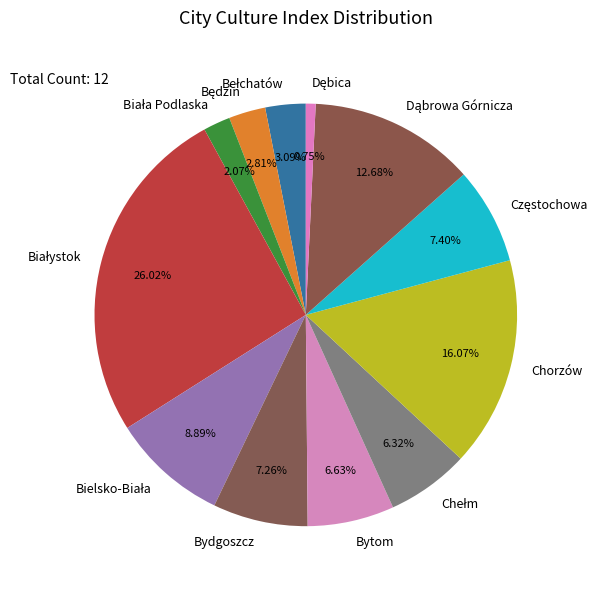

Is there a majority slice in this chart?

No